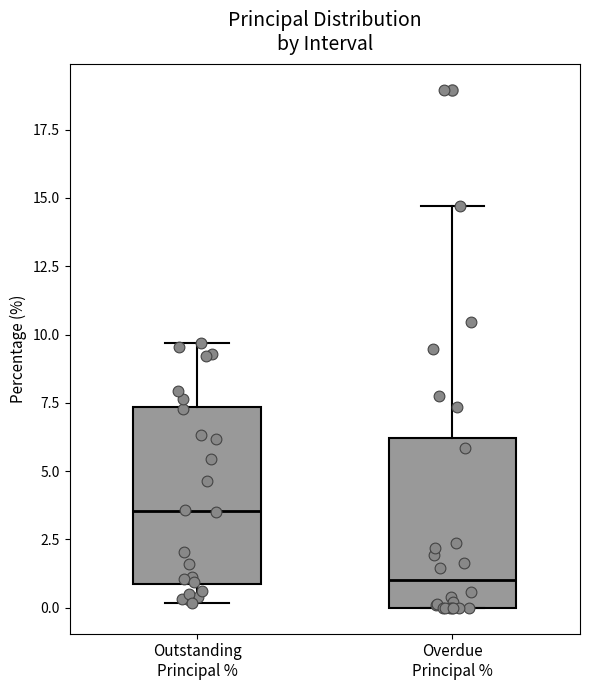

Which box's median line is the lowest?

Overdue Principal %